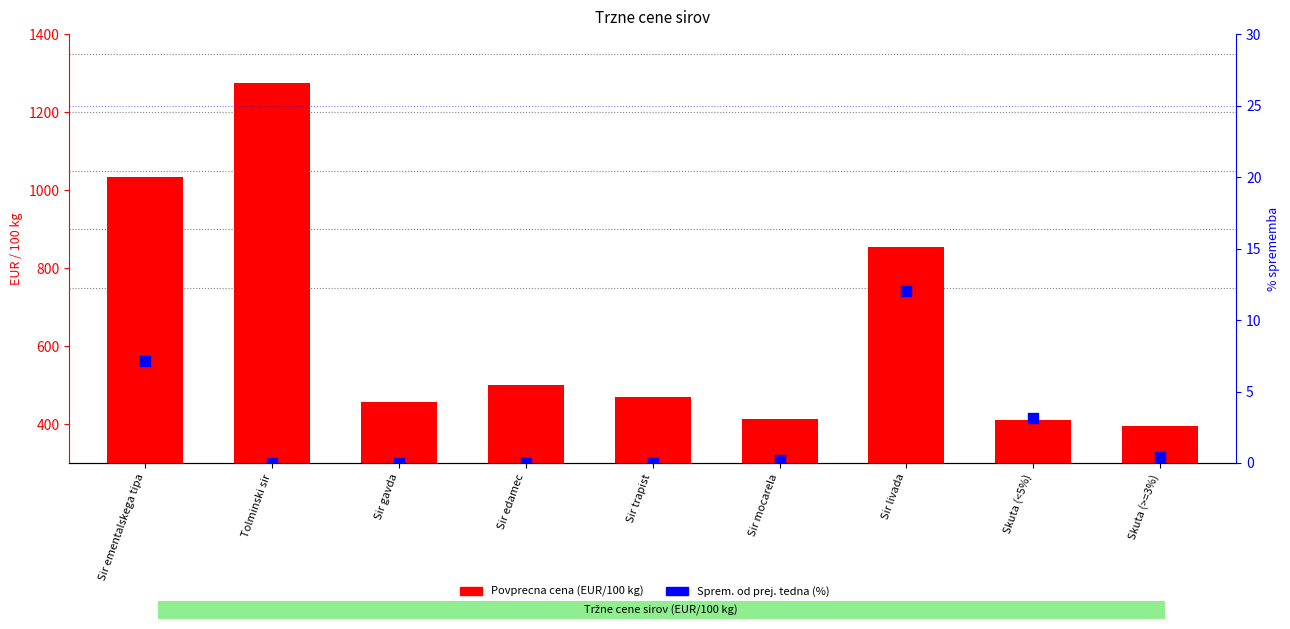

What is the total value across all series at Tolminski sir?

1275.3